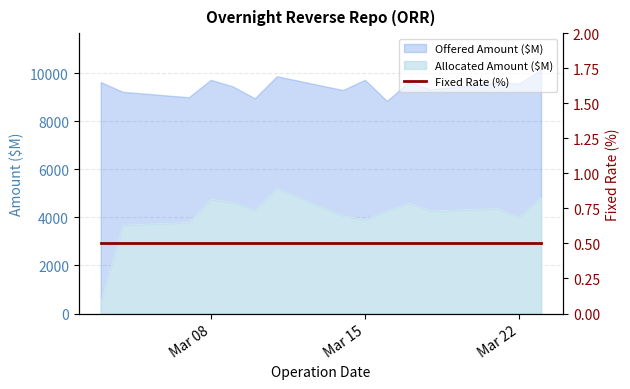

Where does the Allocated Amount ($M) series first go above 4272?

Mar 08